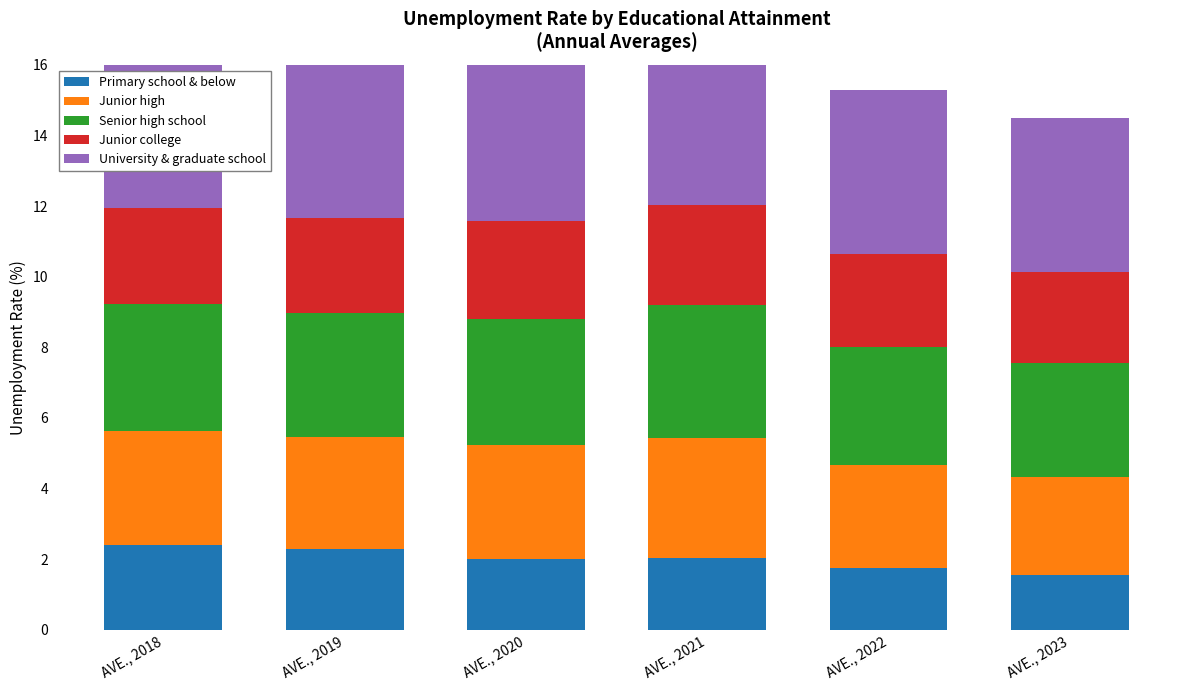

The value of Primary school & below at AVE., 2021 is 2.0. True or false?

True